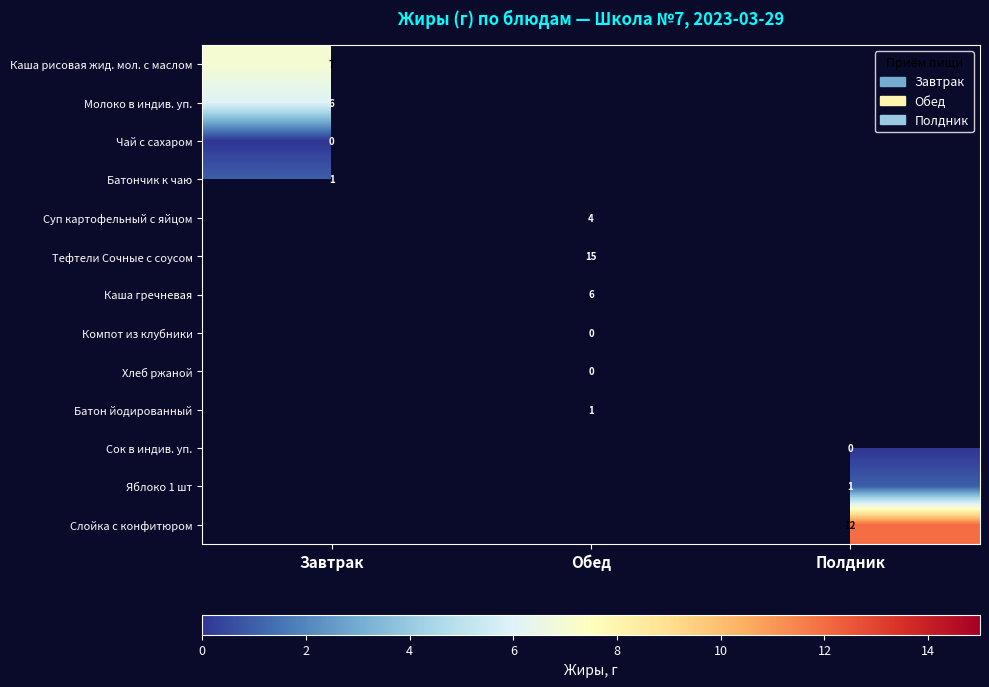

Which has a higher value, Полдник or Обед?

Обед